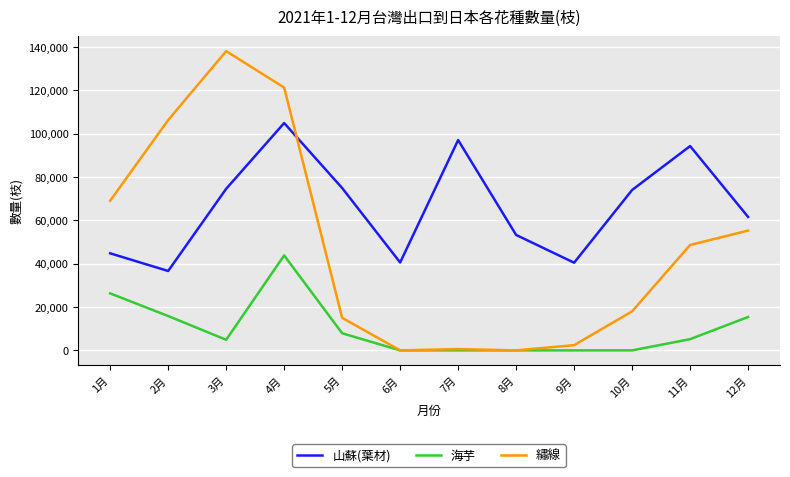

What is the maximum value shown in the chart?

138000